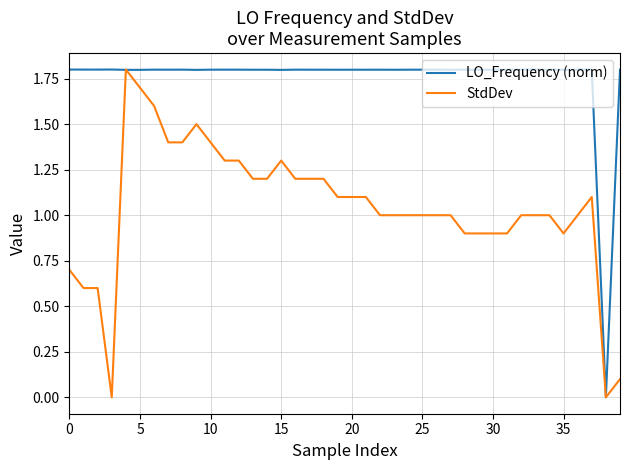

What is the greatest value displayed?

1.8